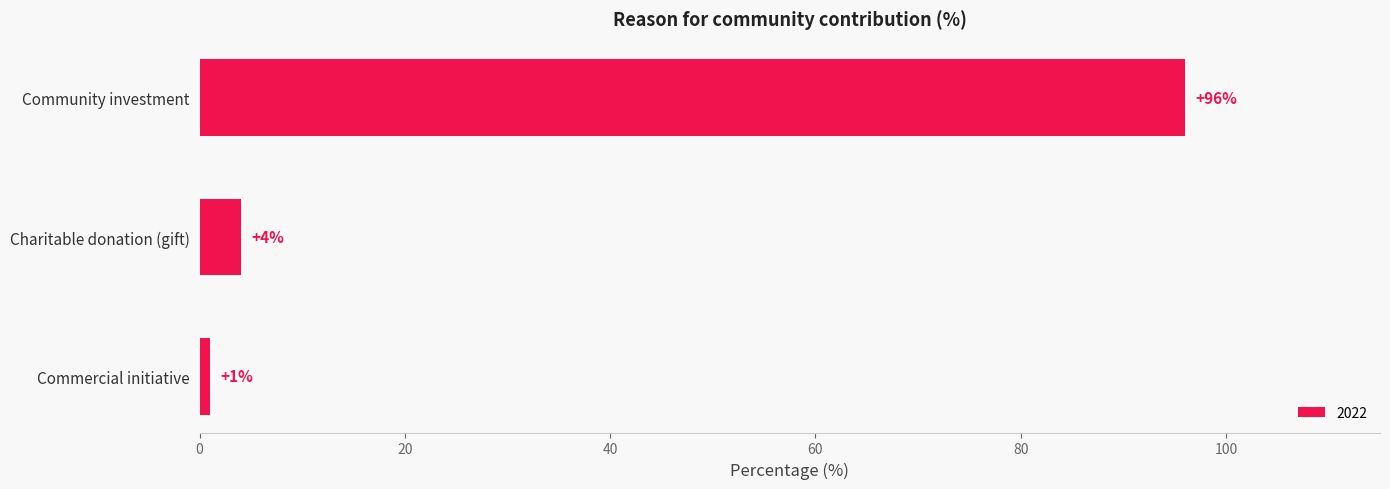

Reading bottom to top, what are all the values shown in this chart?

1	4	96